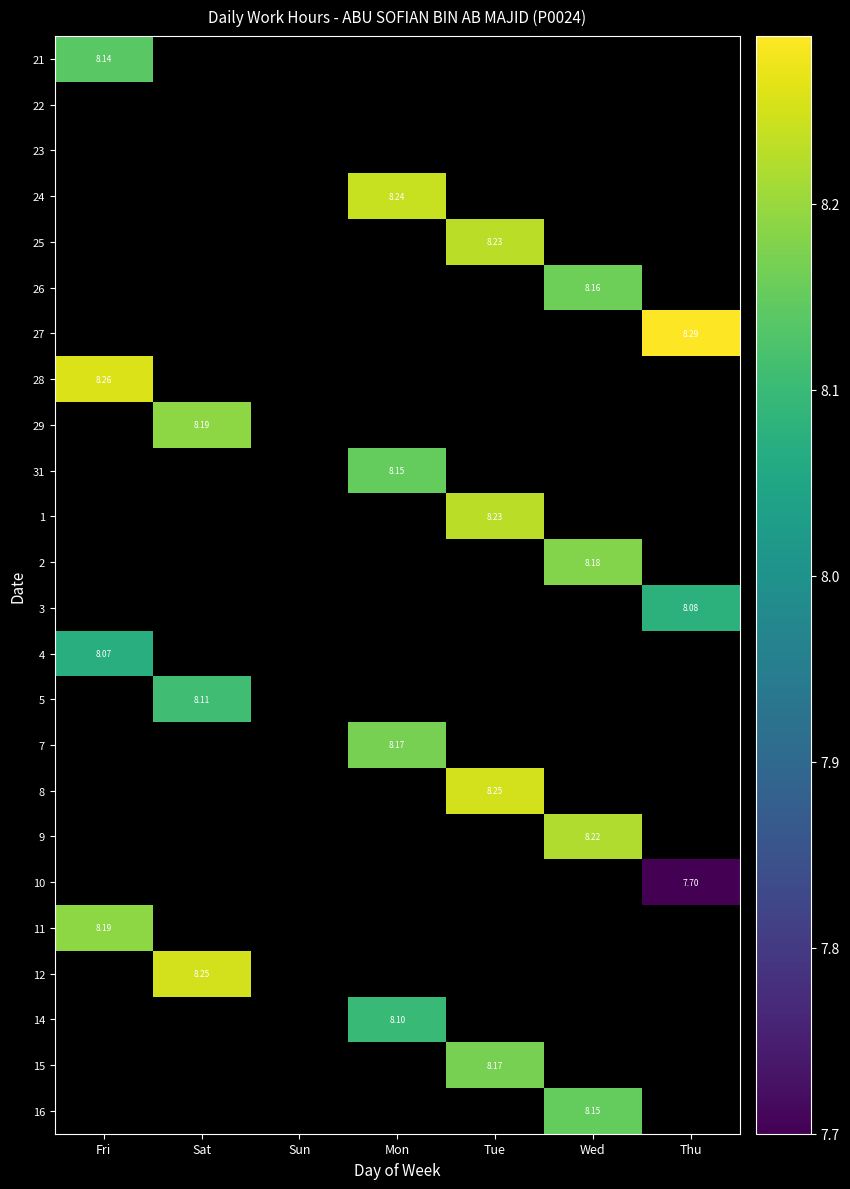

Is the value of 26 at Wed greater than the value of 4 at Fri?

Yes